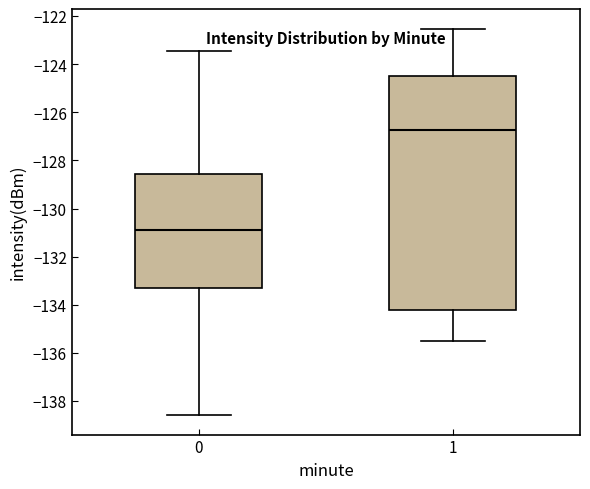

Where is the lower edge of the box at x = 0 on the y-axis? The values are not printed on the chart, so give them approximately, as read against the axis.

-133.2